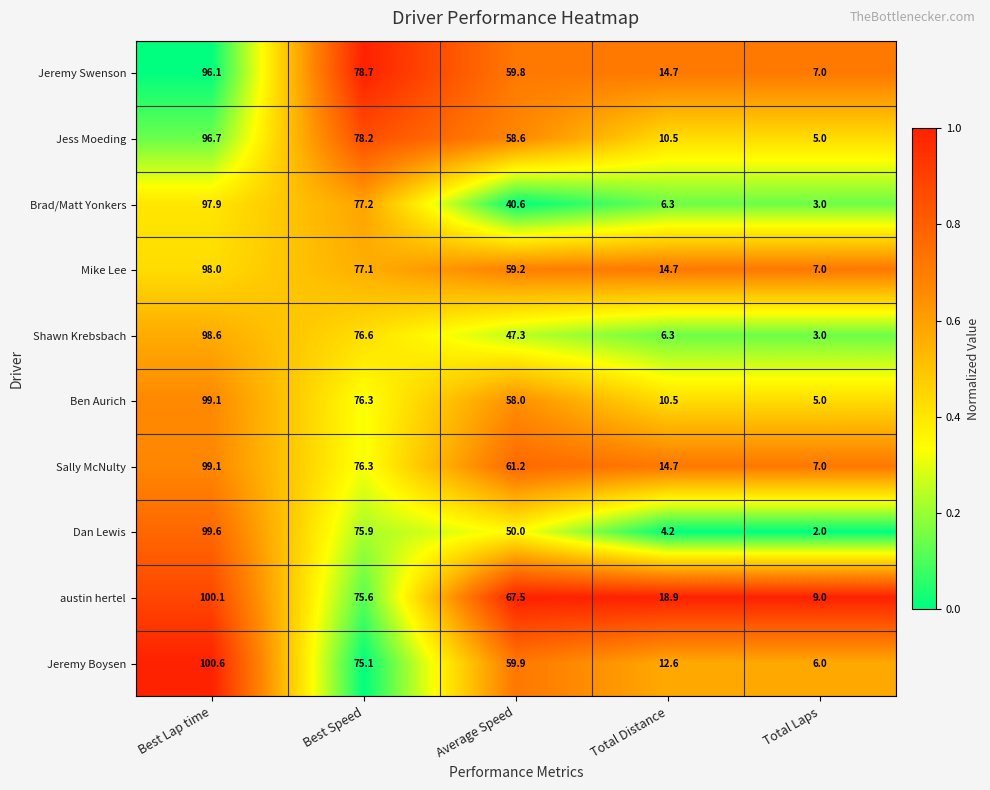

True or false: Brad/Matt Yonkers has a value of 40.6 at Average Speed.

True